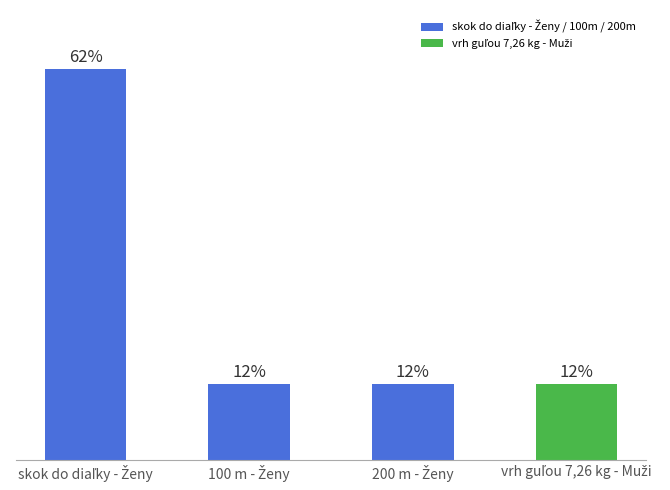

Is it true that the value at skok do diaľky - Ženy is 62?

True